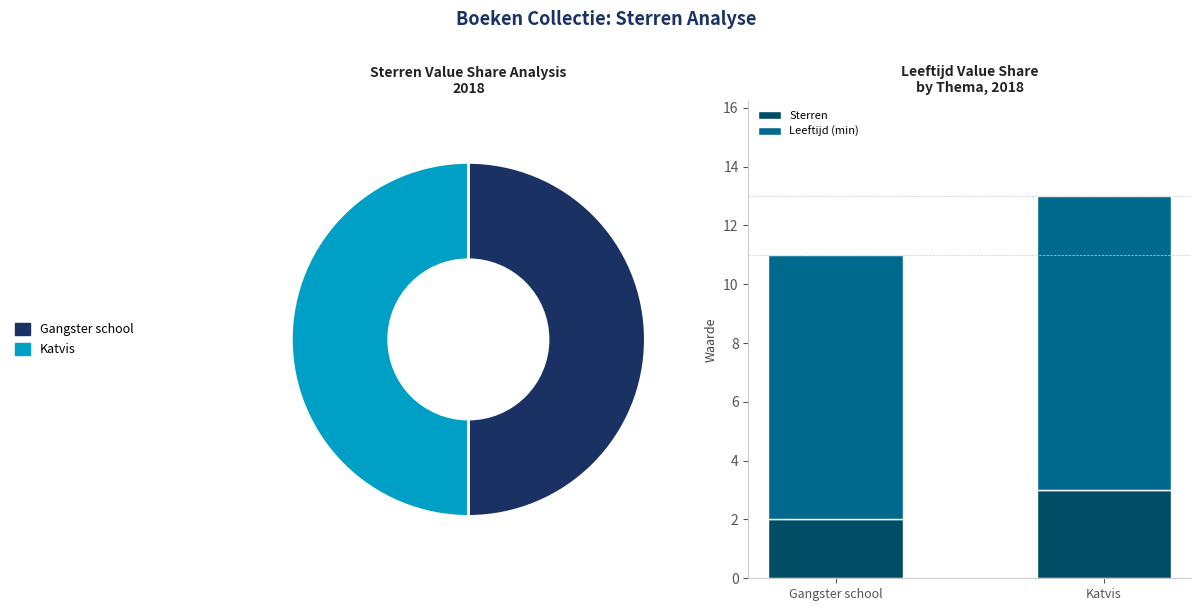

Which slice is the largest?

Katvis